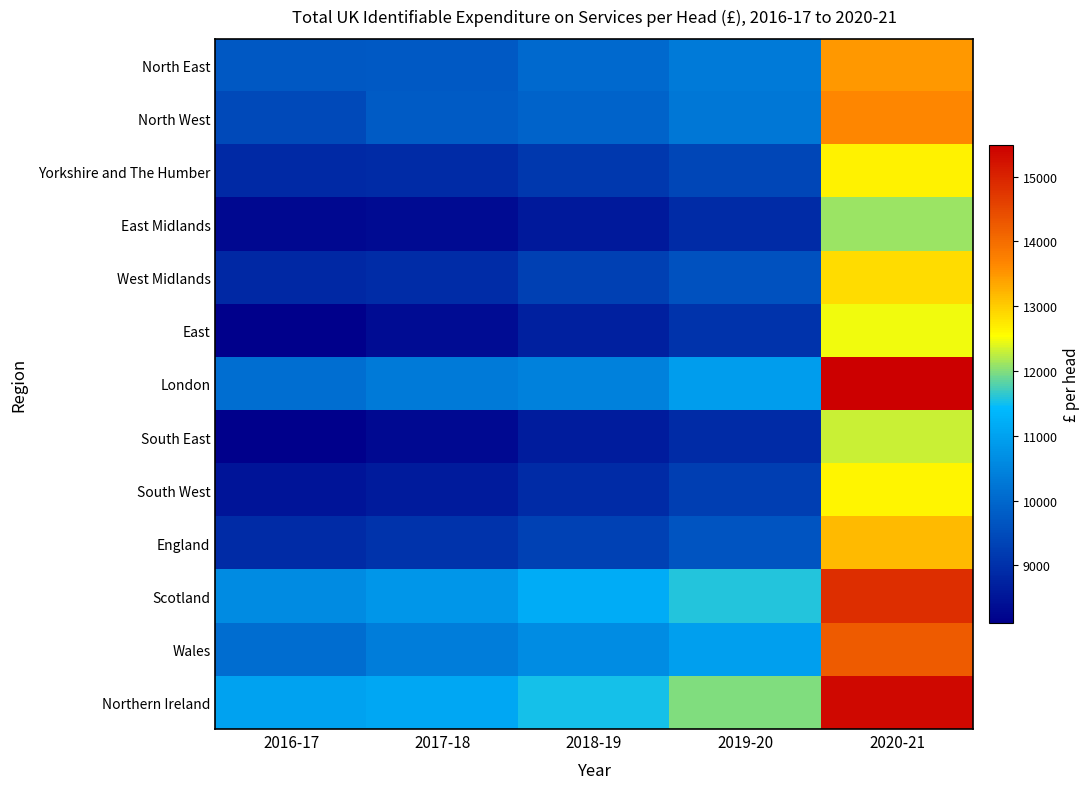

Reading left to right, what are all the values shown in this chart?

North East: 2016-17=9695	2017-18=9726	2018-19=10014	2019-20=10316	2020-21=13480
North West: 2016-17=9461	2017-18=9781	2018-19=9915	2019-20=10251	2020-21=13658
Yorkshire and The Humber: 2016-17=8867	2017-18=8899	2018-19=9120	2019-20=9399	2020-21=12637
East Midlands: 2016-17=8278	2017-18=8334	2018-19=8587	2019-20=8915	2020-21=12113
West Midlands: 2016-17=8856	2017-18=8922	2018-19=9288	2019-20=9606	2020-21=12841
East: 2016-17=8109	2017-18=8354	2018-19=8699	2019-20=9056	2020-21=12482
London: 2016-17=10104	2017-18=10304	2018-19=10427	2019-20=10919	2020-21=15490
South East: 2016-17=8136	2017-18=8296	2018-19=8646	2019-20=8905	2020-21=12302
South West: 2016-17=8511	2017-18=8621	2018-19=8893	2019-20=9255	2020-21=12607
England: 2016-17=8890	2017-18=9044	2018-19=9299	2019-20=9643	2020-21=13166
Scotland: 2016-17=10616	2017-18=10807	2018-19=11181	2019-20=11584	2020-21=14842
Wales: 2016-17=10079	2017-18=10367	2018-19=10637	2019-20=10936	2020-21=14222
Northern Ireland: 2016-17=10995	2017-18=11100	2018-19=11530	2019-20=12001	2020-21=15357